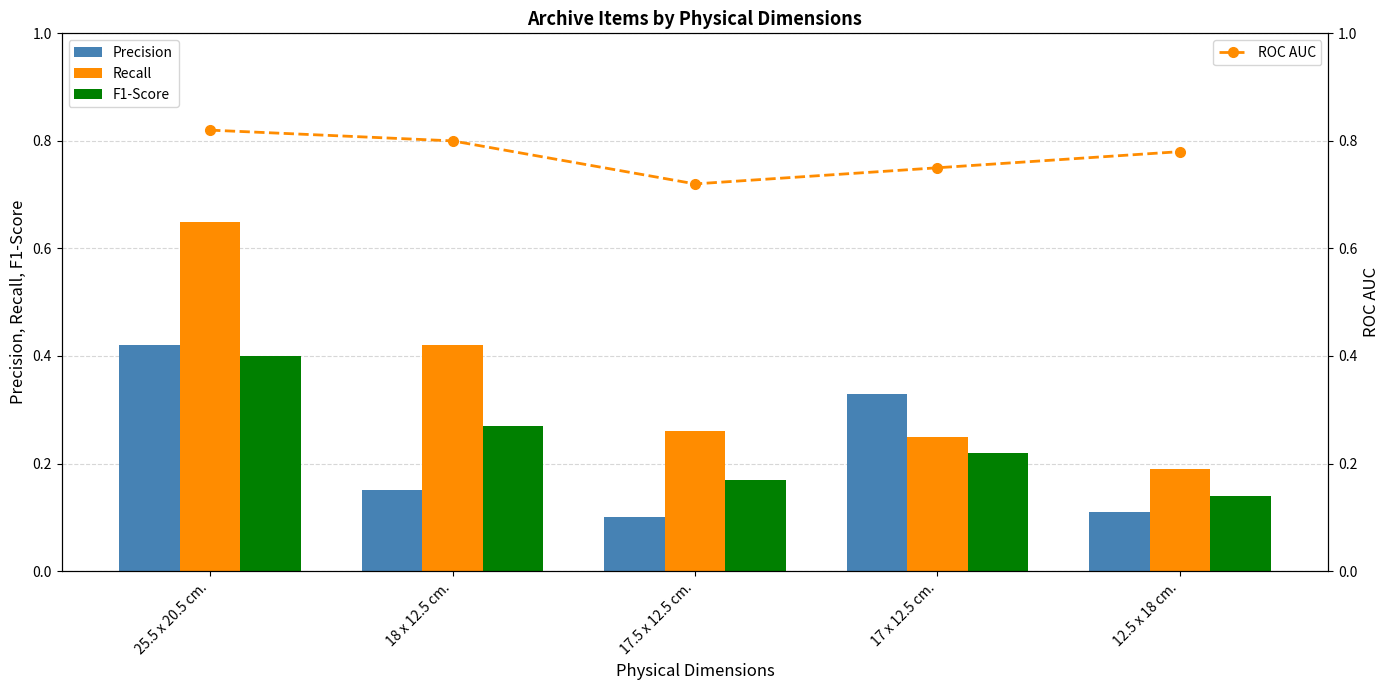

Reading left to right, what are all the values shown in this chart?

Precision: 25.5 x 20.5 cm.=0.4	18 x 12.5 cm.=0.1	17.5 x 12.5 cm.=0.1	17 x 12.5 cm.=0.3	12.5 x 18 cm.=0.1
Recall: 25.5 x 20.5 cm.=0.7	18 x 12.5 cm.=0.4	17.5 x 12.5 cm.=0.3	17 x 12.5 cm.=0.2	12.5 x 18 cm.=0.2
F1-Score: 25.5 x 20.5 cm.=0.4	18 x 12.5 cm.=0.3	17.5 x 12.5 cm.=0.2	17 x 12.5 cm.=0.2	12.5 x 18 cm.=0.1
ROC AUC: 25.5 x 20.5 cm.=0.8	18 x 12.5 cm.=0.8	17.5 x 12.5 cm.=0.7	17 x 12.5 cm.=0.8	12.5 x 18 cm.=0.8